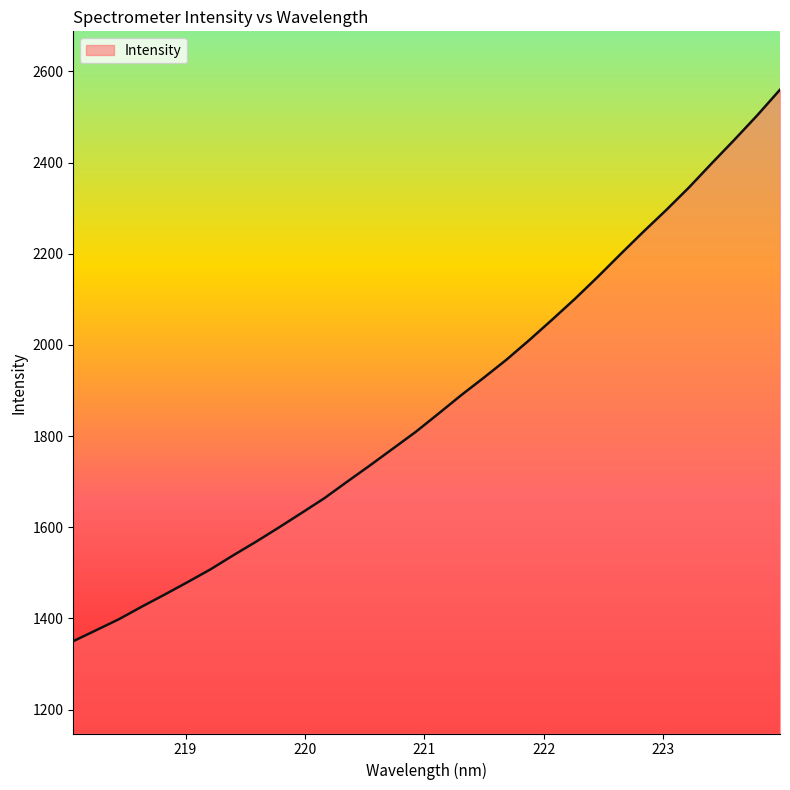

What is the maximum value shown in the chart?

2560.0